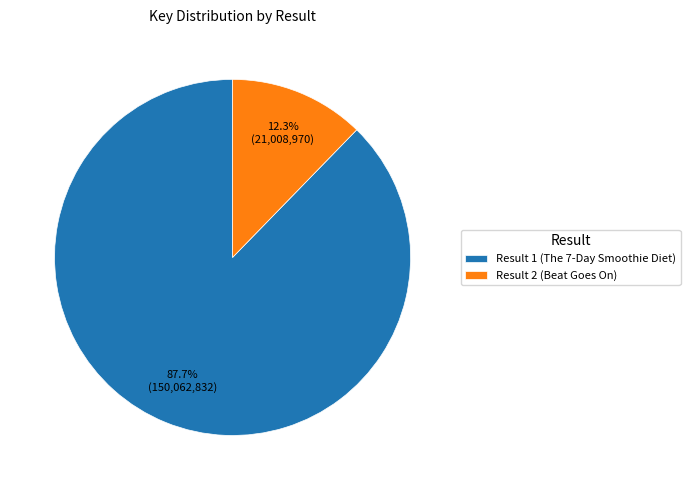

How many segments does this pie chart have?

2